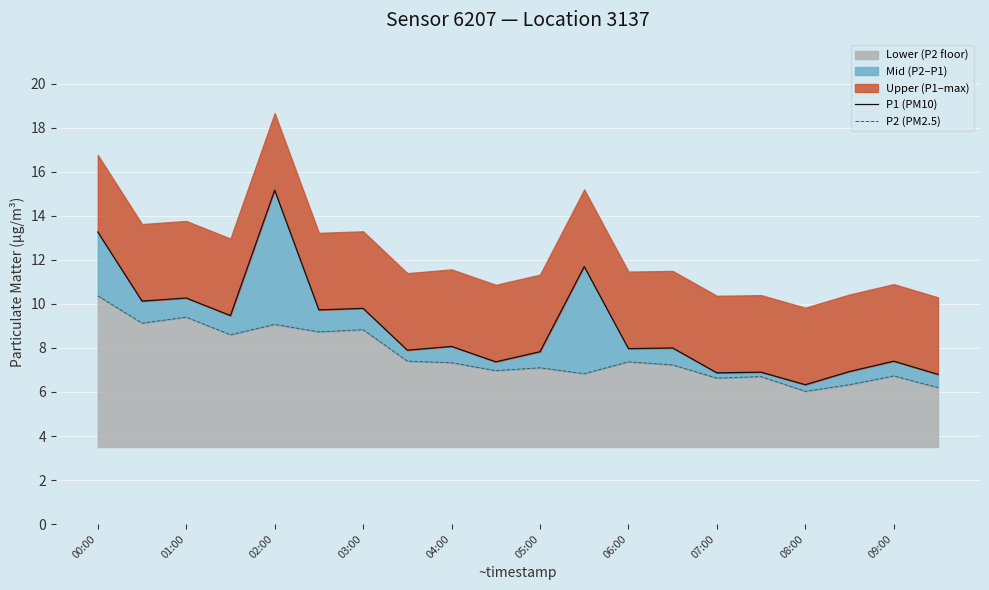

What is the lowest value of the Lower (P2 floor) series?

6.0